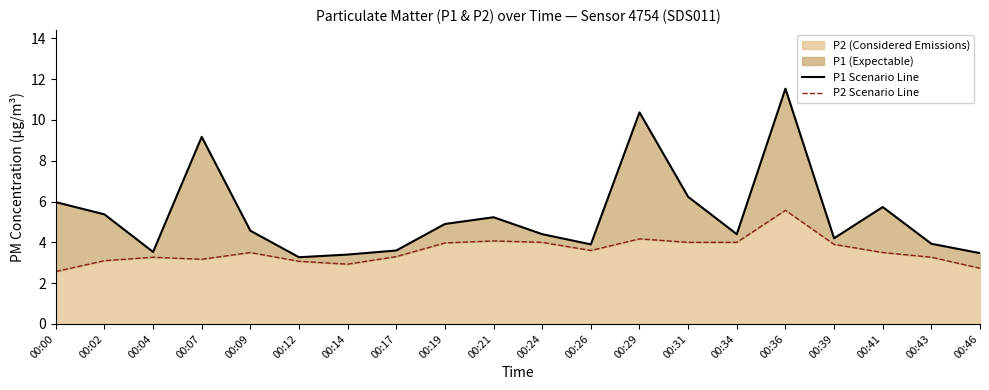

List the series in order of their overall mean, highest first.

P1 Scenario Line, P2 Scenario Line